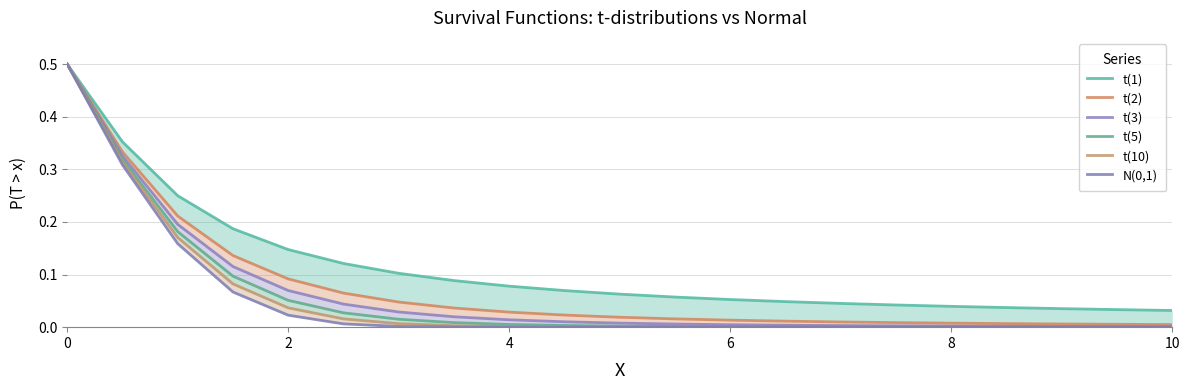

True or false: t(5) and t(3) intersect in this chart.

False